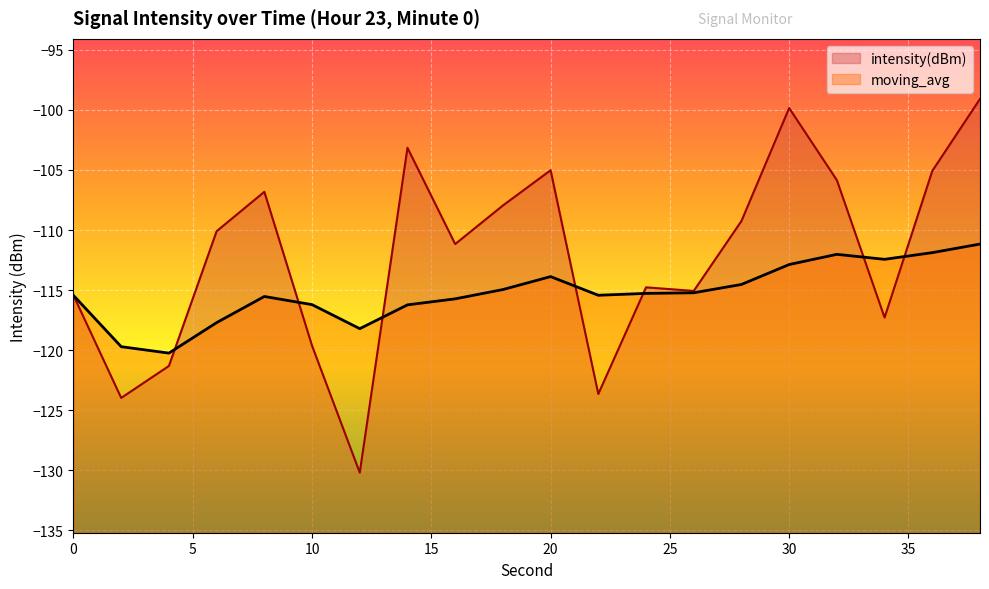

The value of intensity(dBm) at 28 is -109.2. True or false?

True